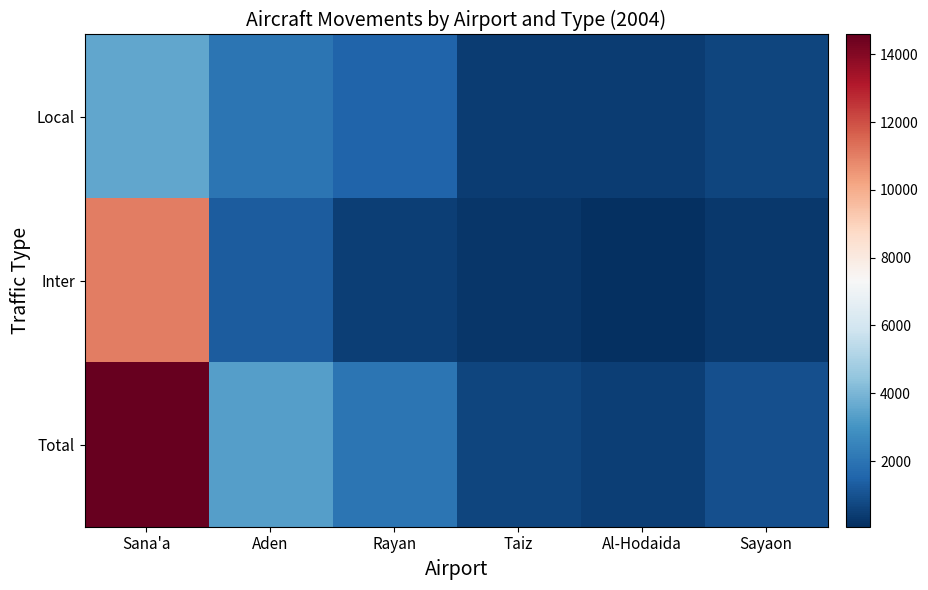

Rank the series at Rayan from highest to lowest value.

Total, Local, Inter